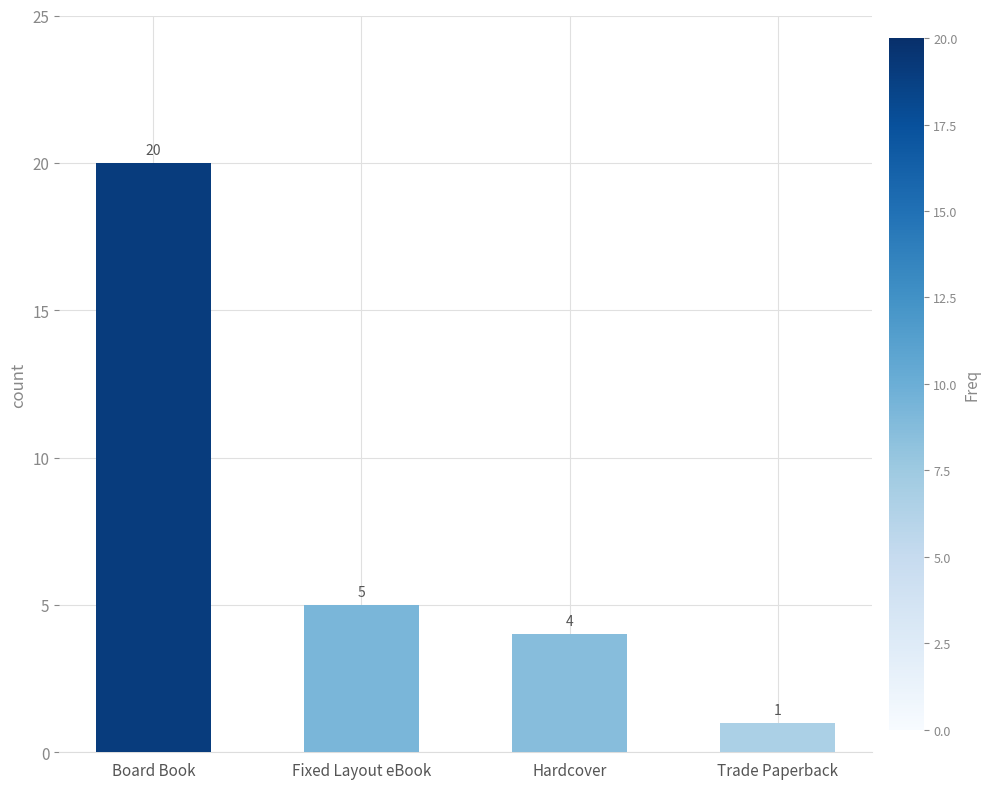

How many values are below 5?

2